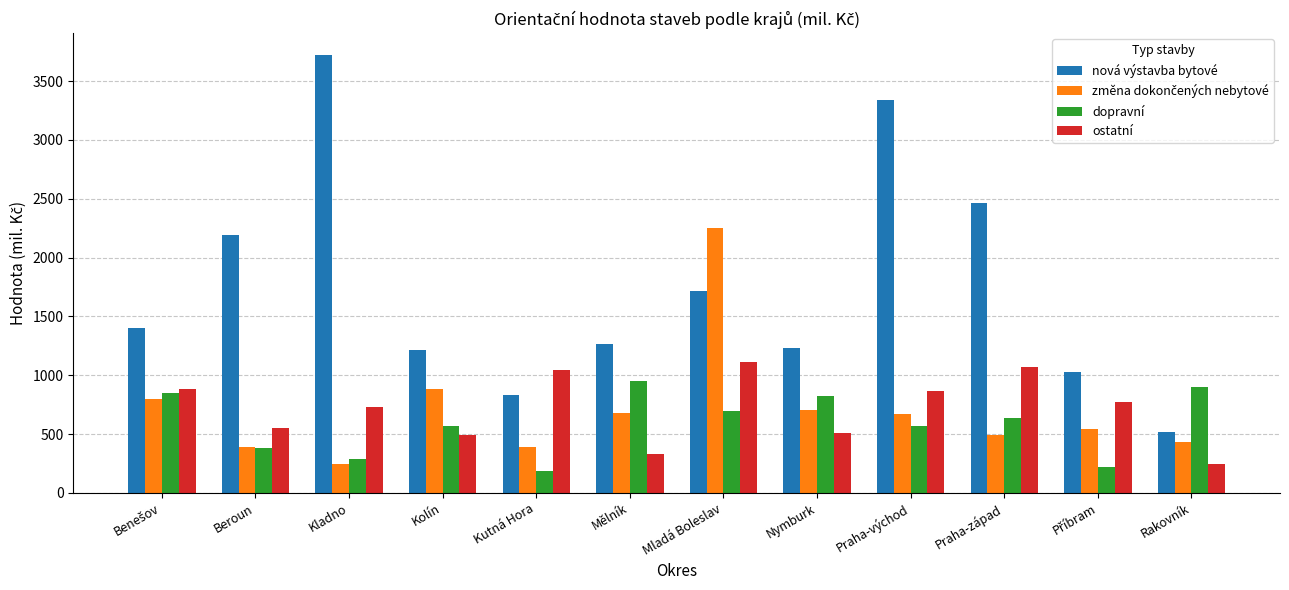

At which category does the chart reach its peak across all series?

Kladno